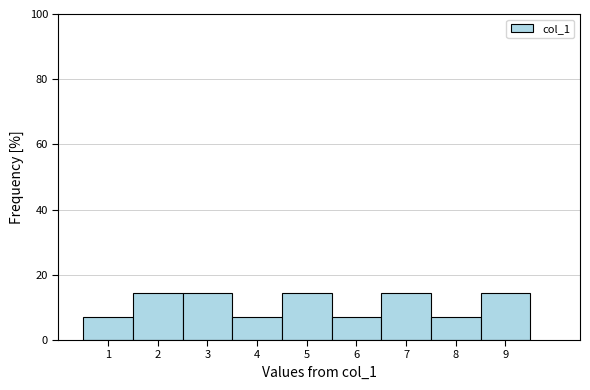

Reading left to right, list every bar in this chart as the range it spans on the x-axis followed by its height. The values are not printed on the chart, so give them approximately, as read against the axis.

0.5 to 1.5: 8
1.5 to 2.5: 14
2.5 to 3.5: 14
3.5 to 4.5: 8
4.5 to 5.5: 14
5.5 to 6.5: 8
6.5 to 7.5: 14
7.5 to 8.5: 8
8.5 to 9.5: 14